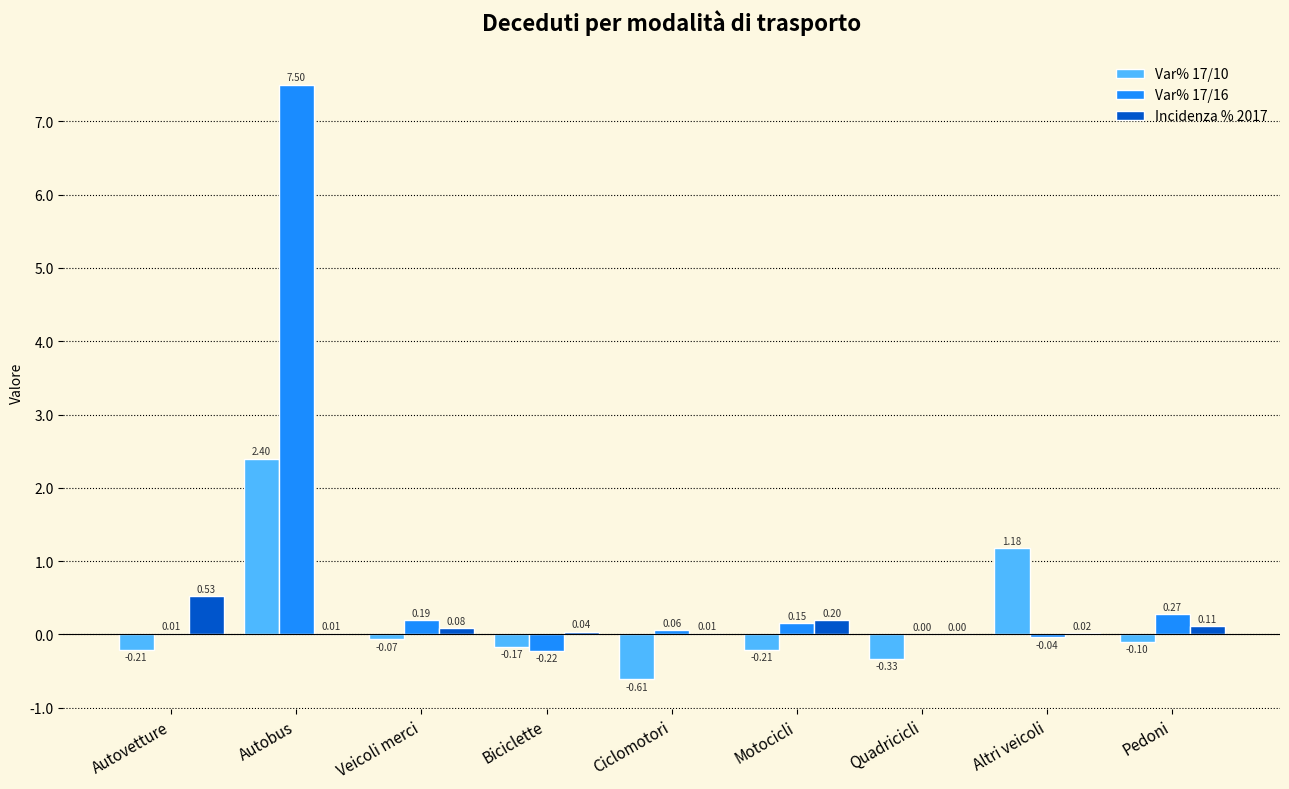

At which label does Var% 17/10 reach its peak?

Autobus